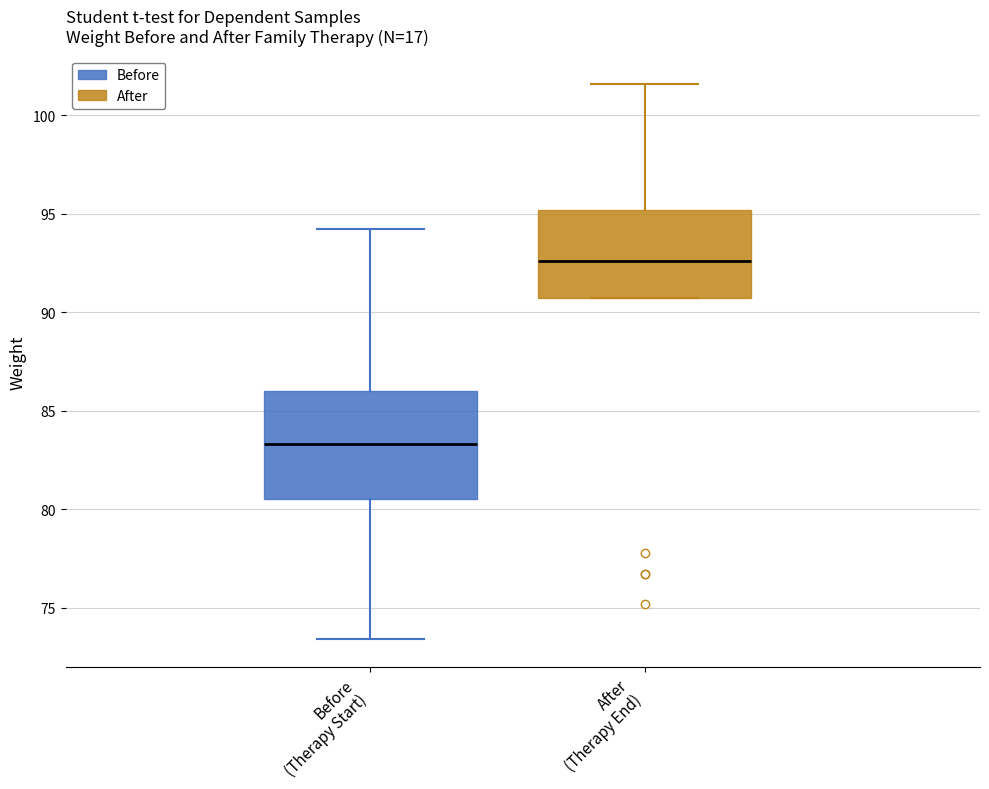

Which box's median line is the lowest?

Before (Therapy Start)